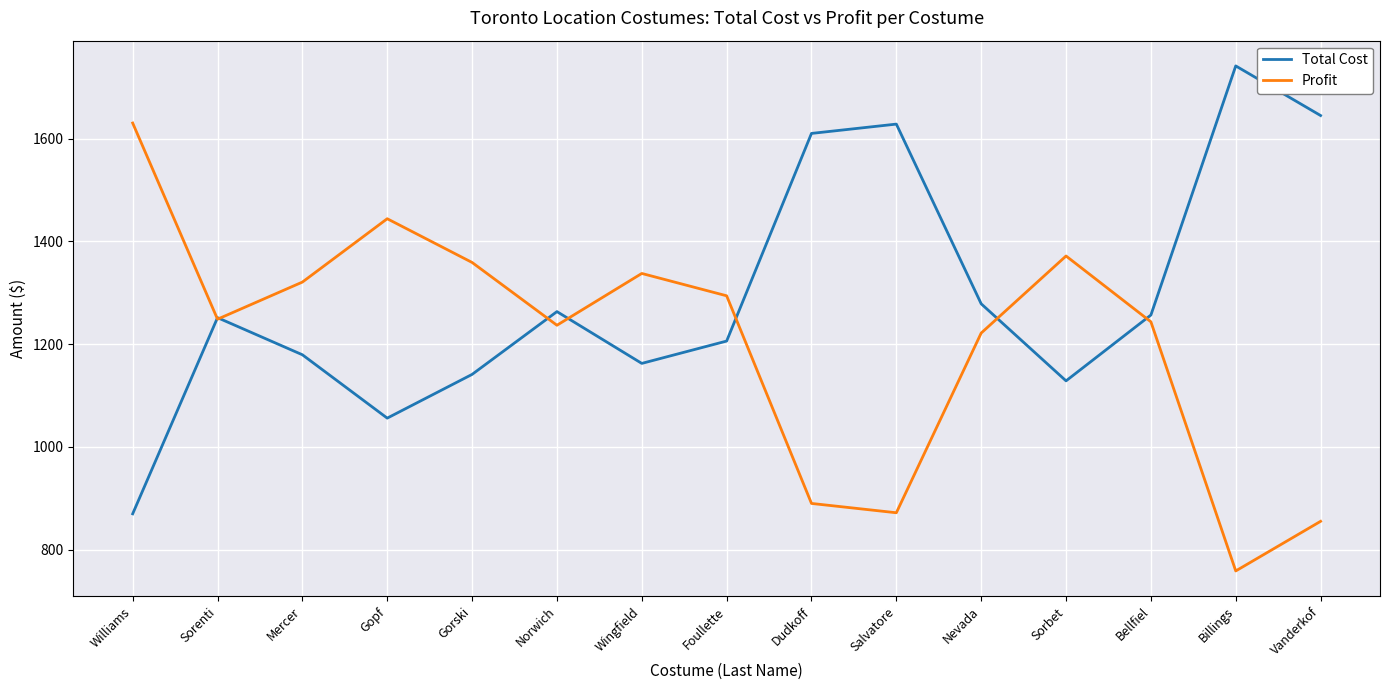

How many series are shown in this chart?

2